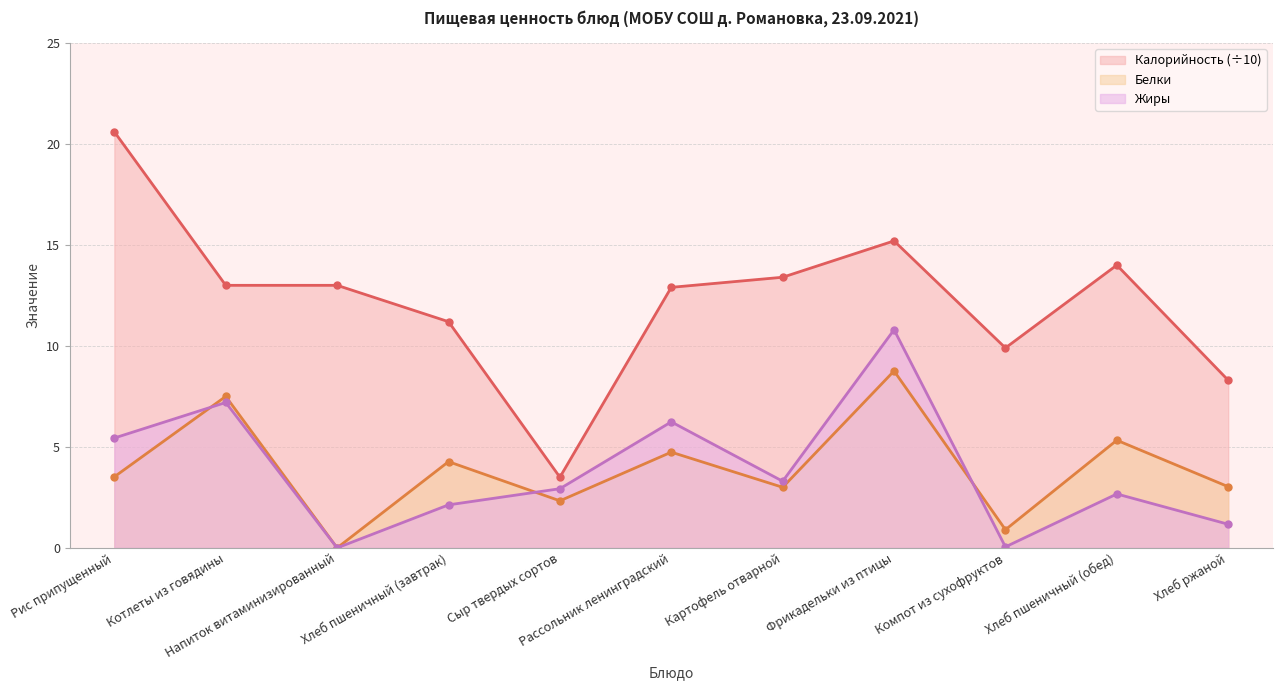

How many lines are shown in the chart?

3